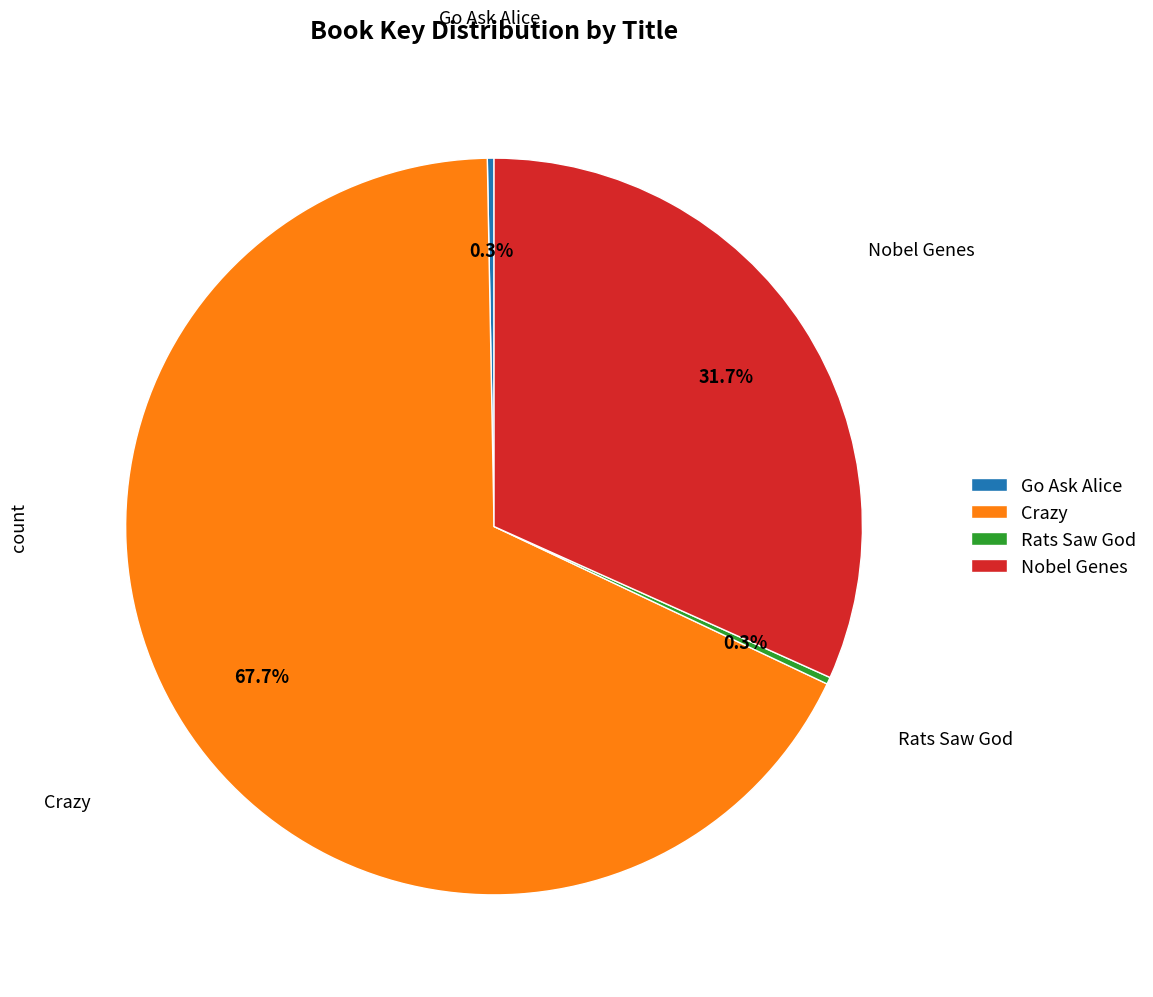

How many slices are in this pie chart?

4